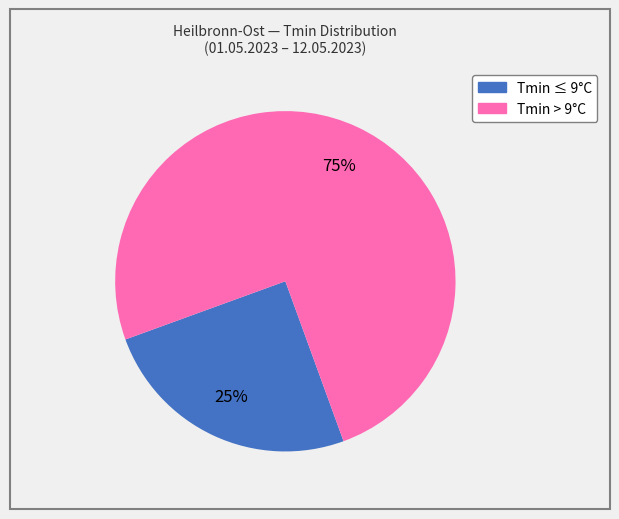

To the nearest percent, what is the average slice percentage?

50%